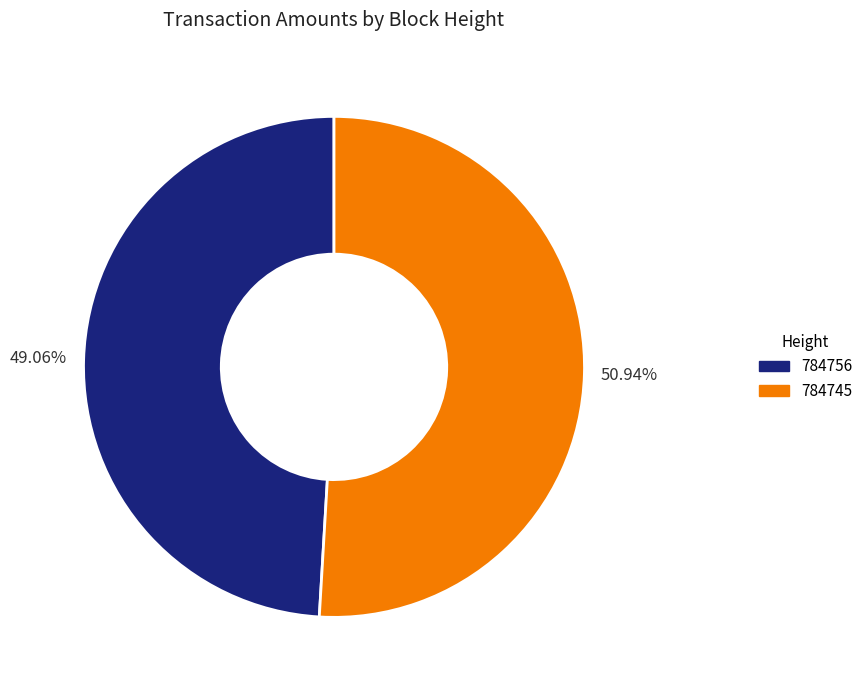

Is there a majority slice in this chart?

Yes